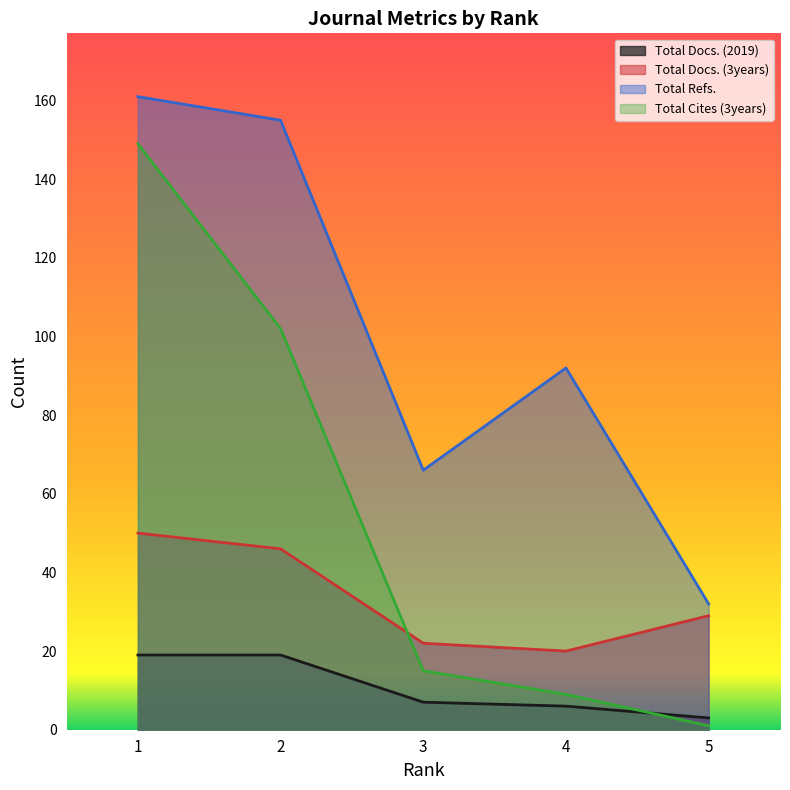

True or false: Total Docs. (2019) and Total Docs. (3years) cross at least once.

False